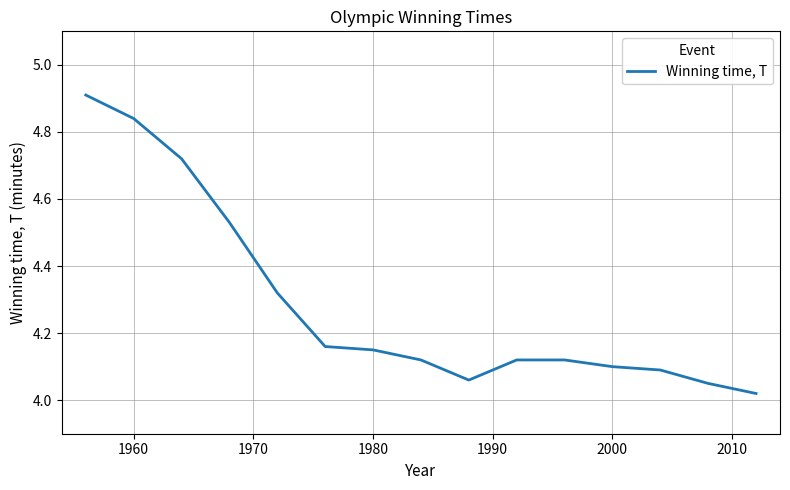

What is the maximum value shown in the chart?

4.9